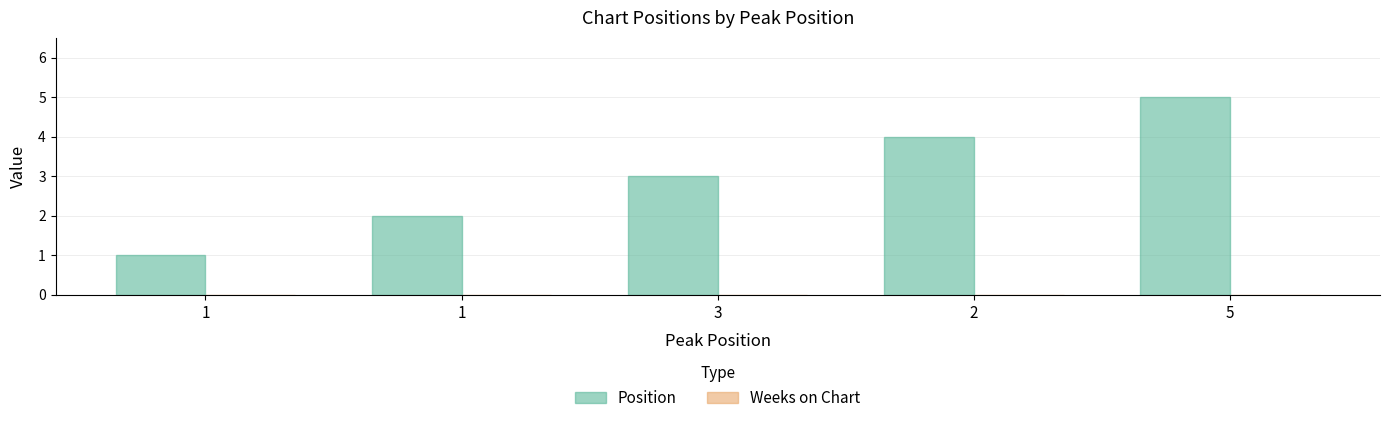

Reading right to left, list all the values displayed in this chart.

Position: 5	4	3	2	1
Weeks on Chart: 0	0	0	0	0